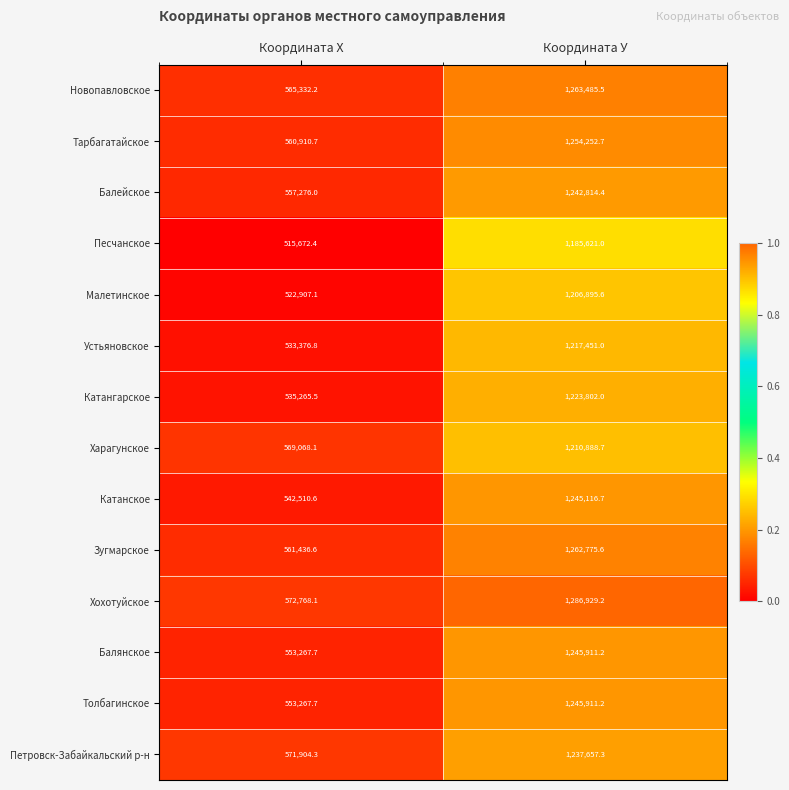

List the labels in order of Малетинское value, smallest first.

Координата Х, Координата У